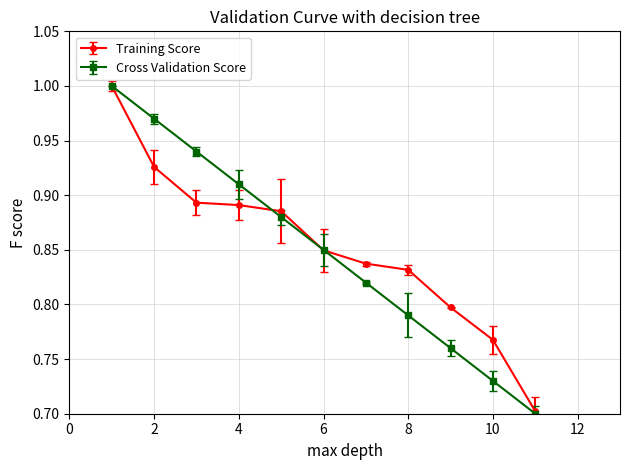

Is this an area chart (filled region under the line)?

No